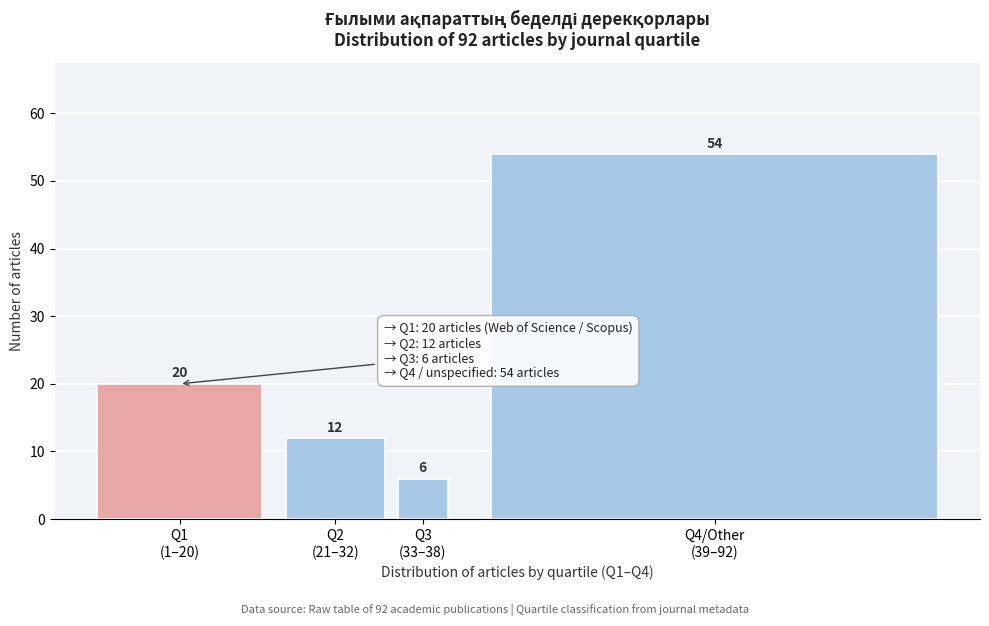

Reading right to left, transcribe all the data shown in this chart.

54	6	12	20